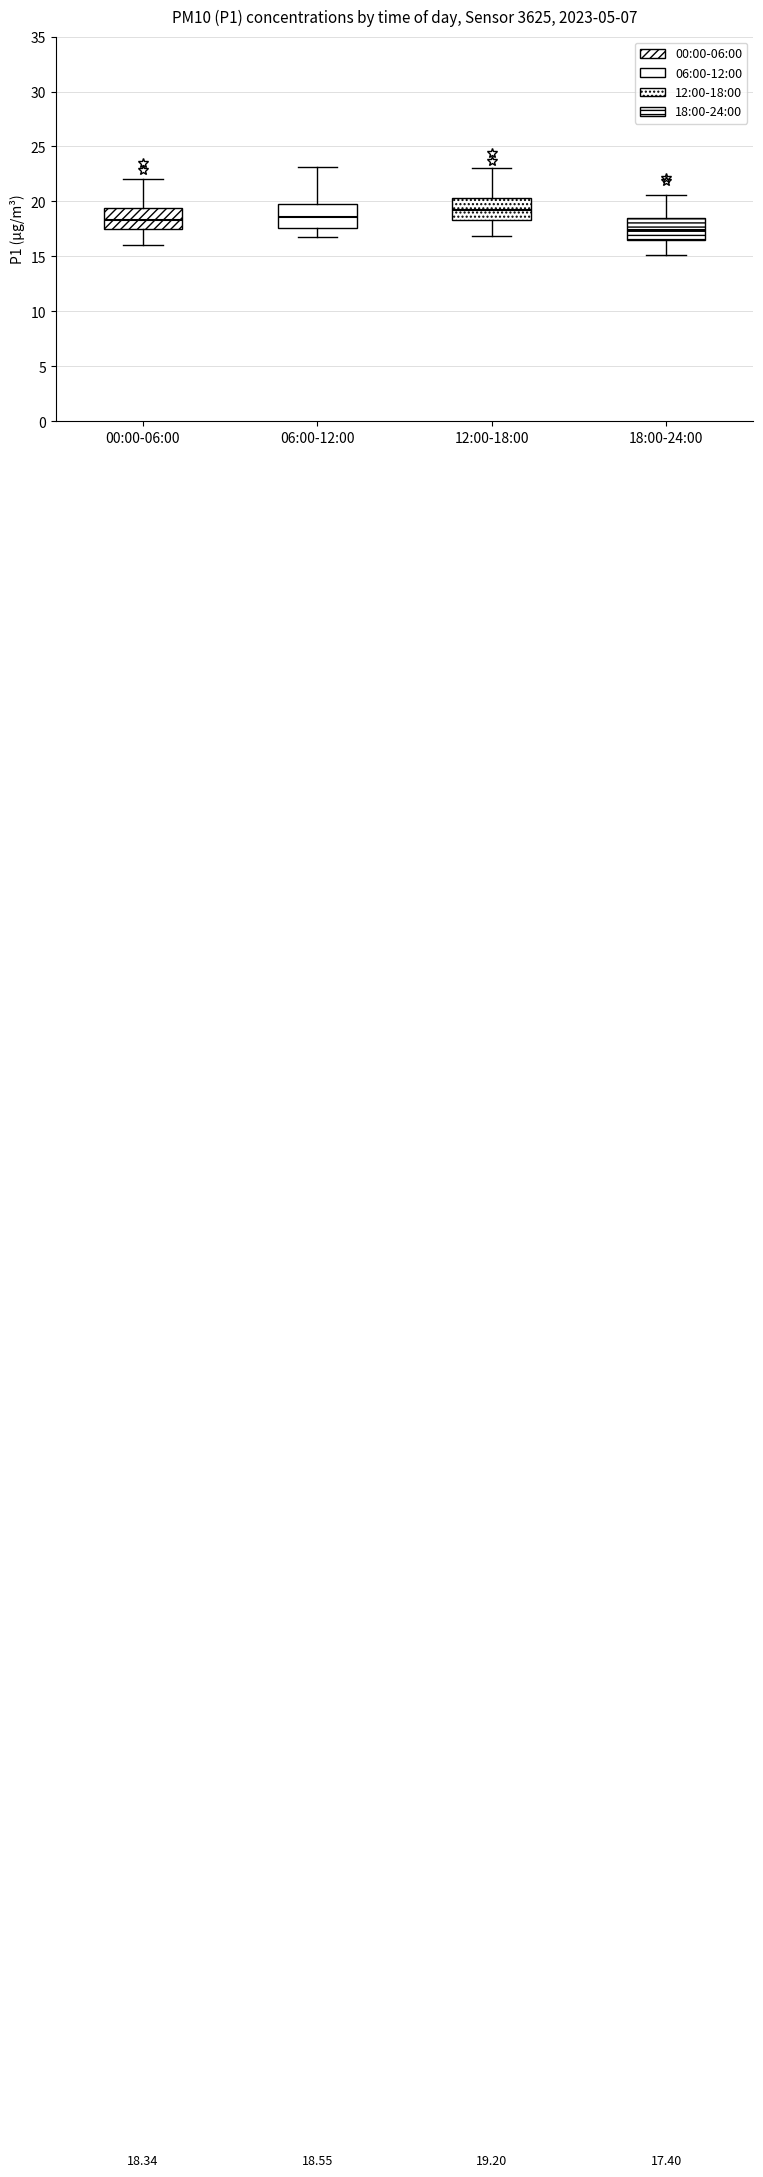

Which box's median line is the lowest?

18:00-24:00